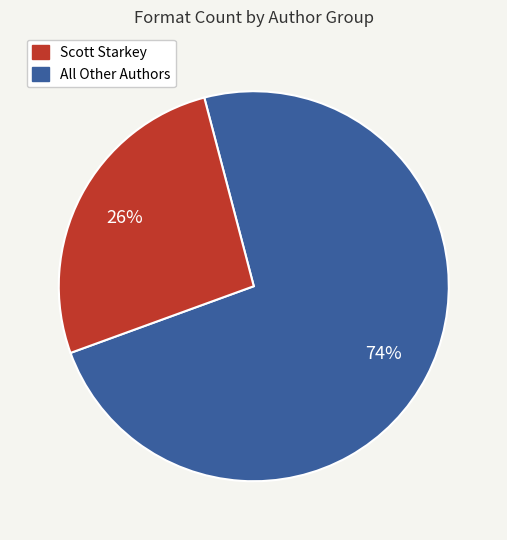

Is there any slice that represents more than half of the pie?

Yes